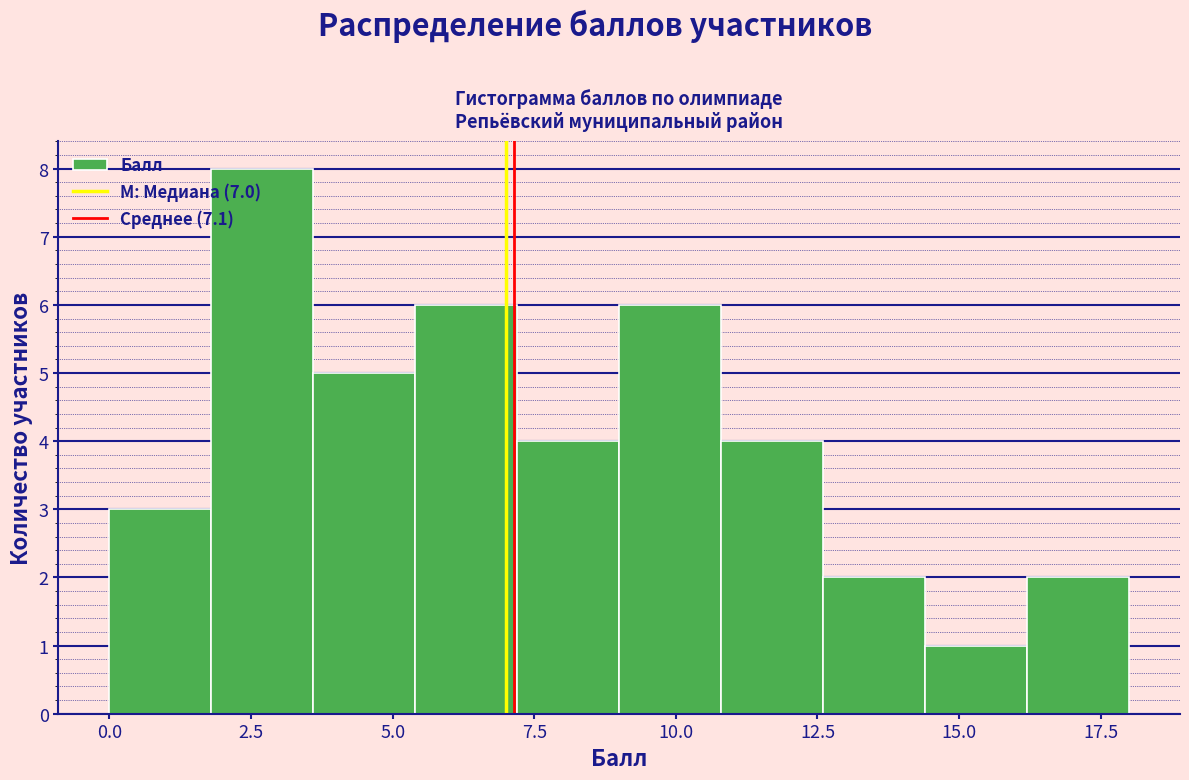

Read against the x-axis, roughly where is the centre of the tallest bar?

2.5